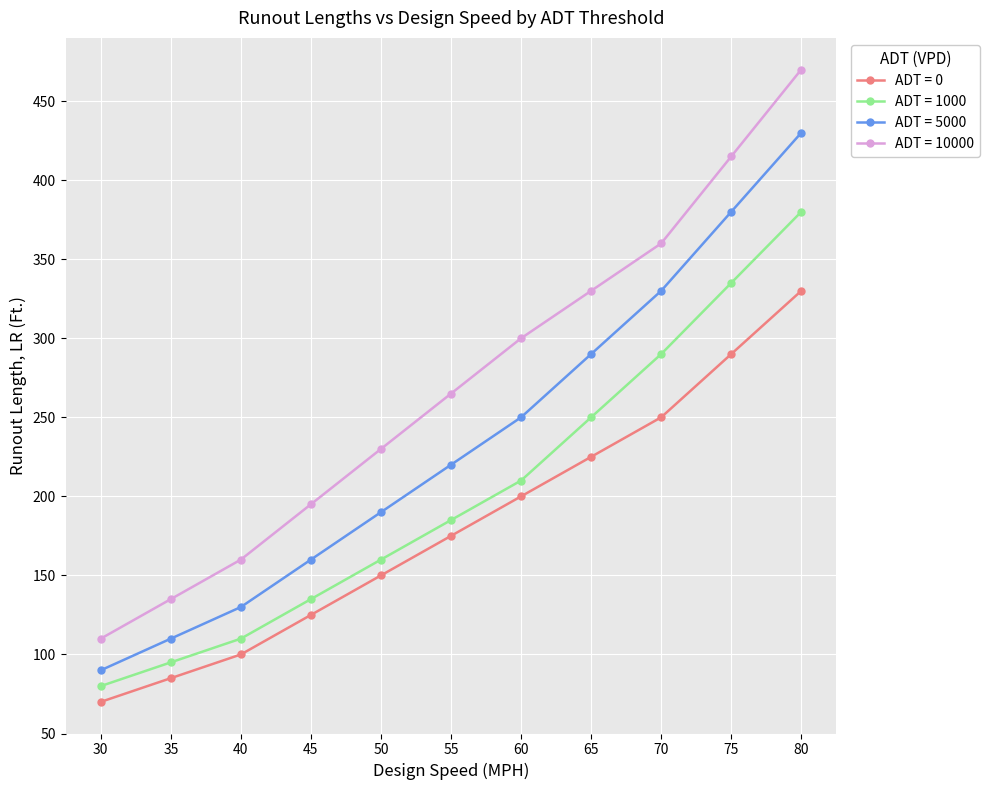

Which series has the largest range (max minus min)?

ADT = 10000